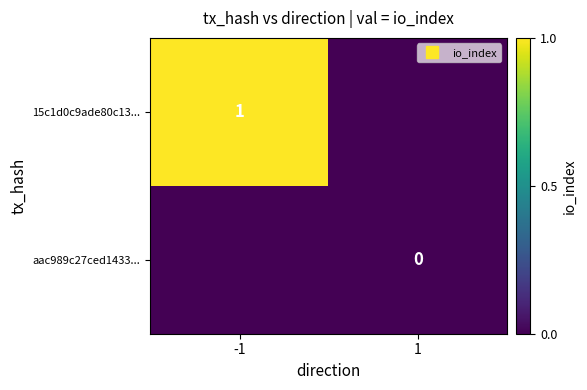

At how many categories does at least one series exceed 0?

1